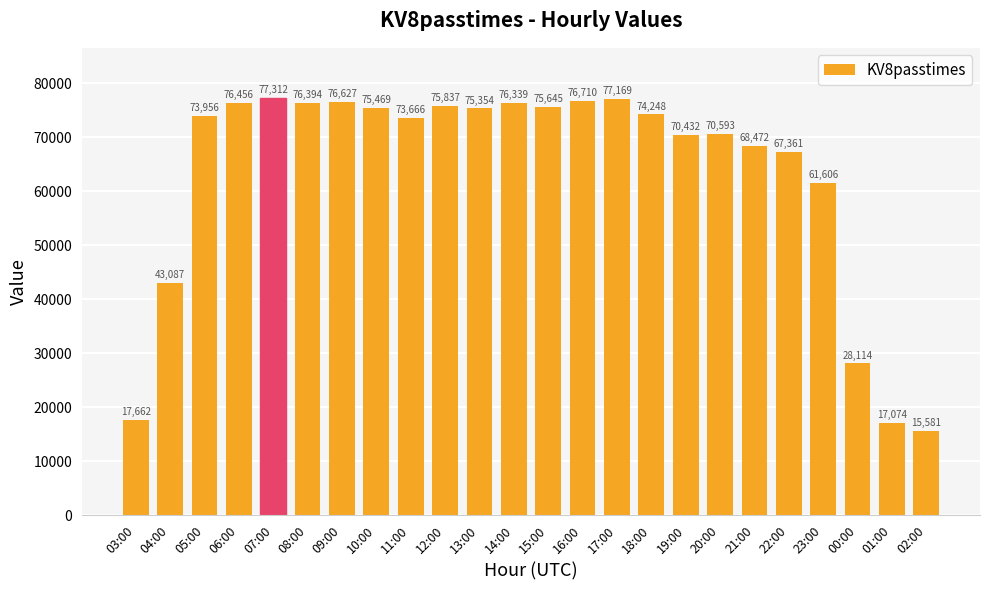

What is the value of the 18th bar from the left?

70593